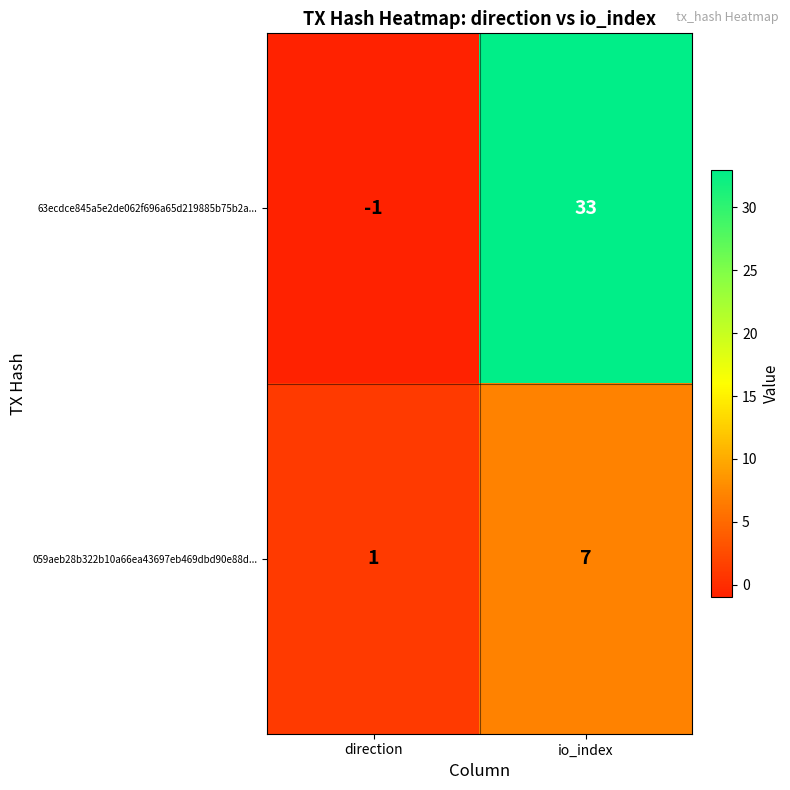

Is it true that 059aeb28b322b10a66ea43697eb469dbd90e88d... equals 4 at io_index?

False